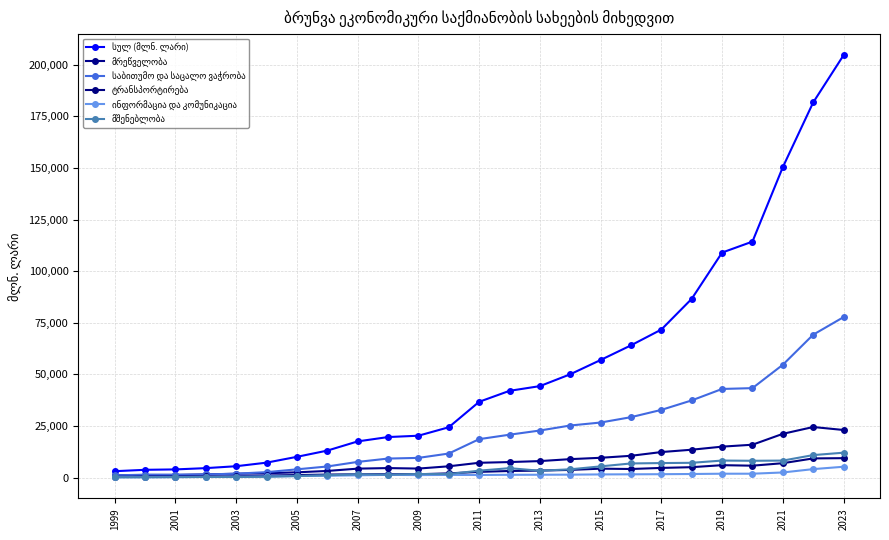

Does the chart have visible grid lines?

Yes